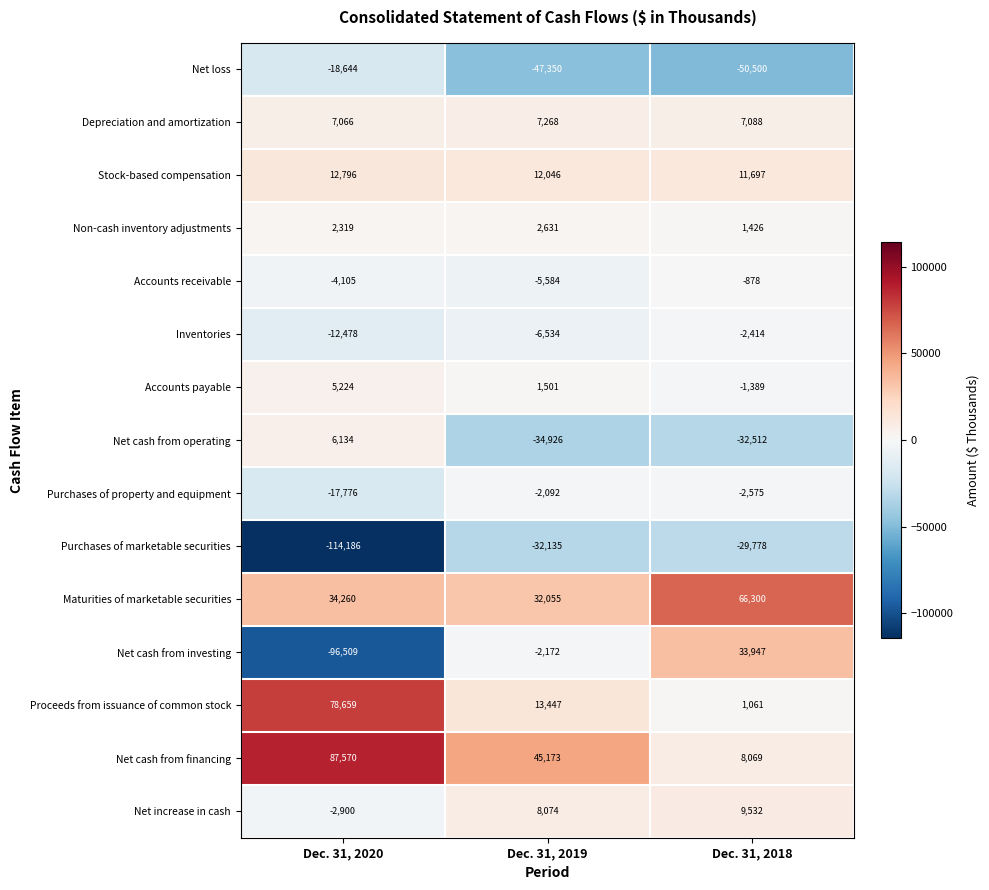

The Net loss series shows -11156 at Dec. 31, 2020. True or false?

False